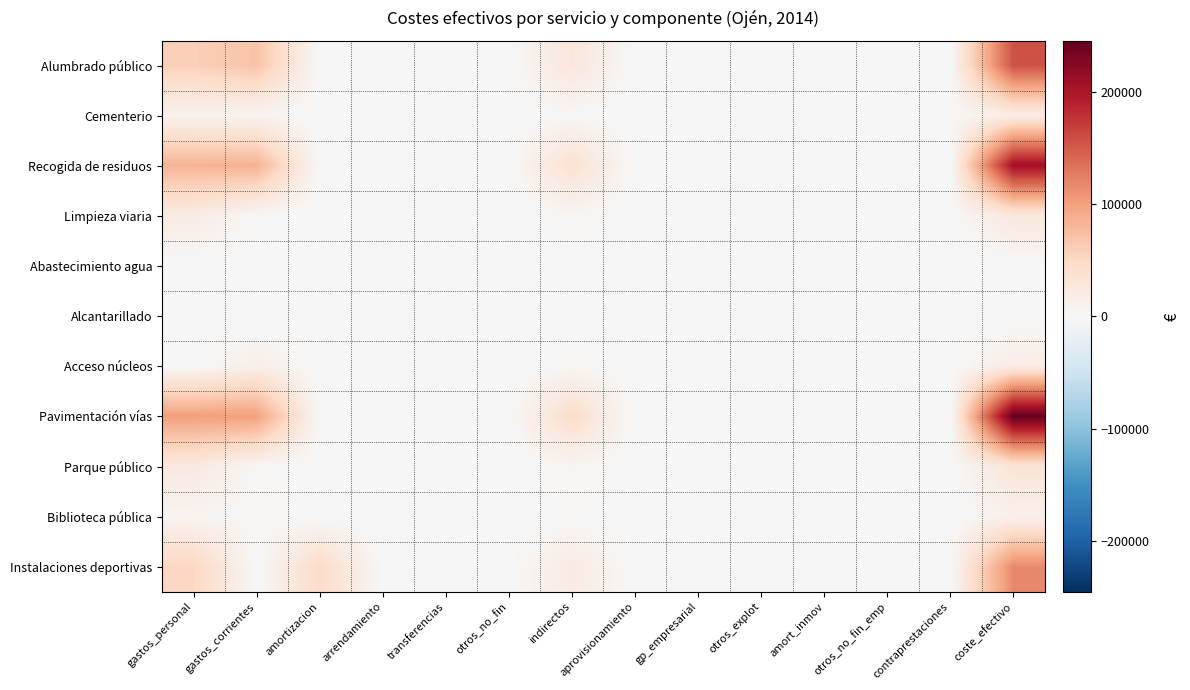

At which category is the sum across all series the highest?

coste_efectivo